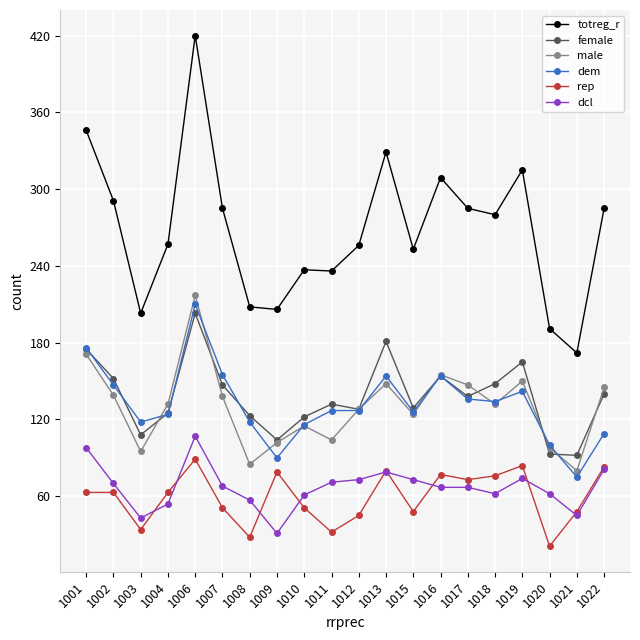

What is the total value across all series at 1002?

862